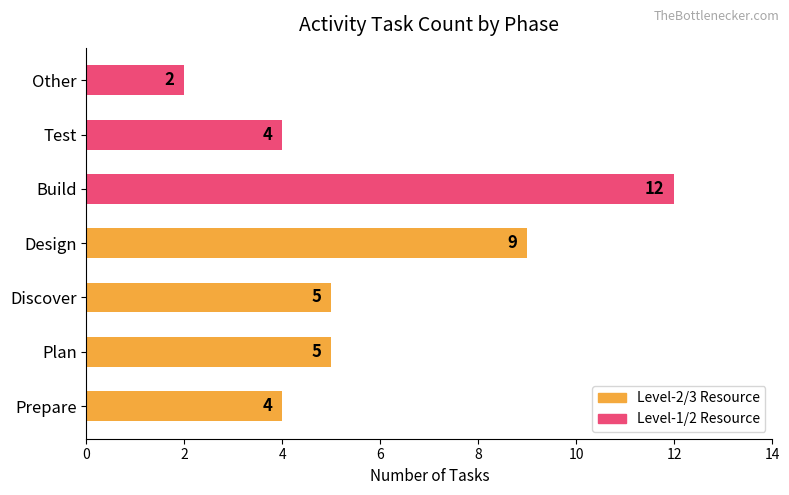

The chart shows a value of 5 at Discover. True or false?

True